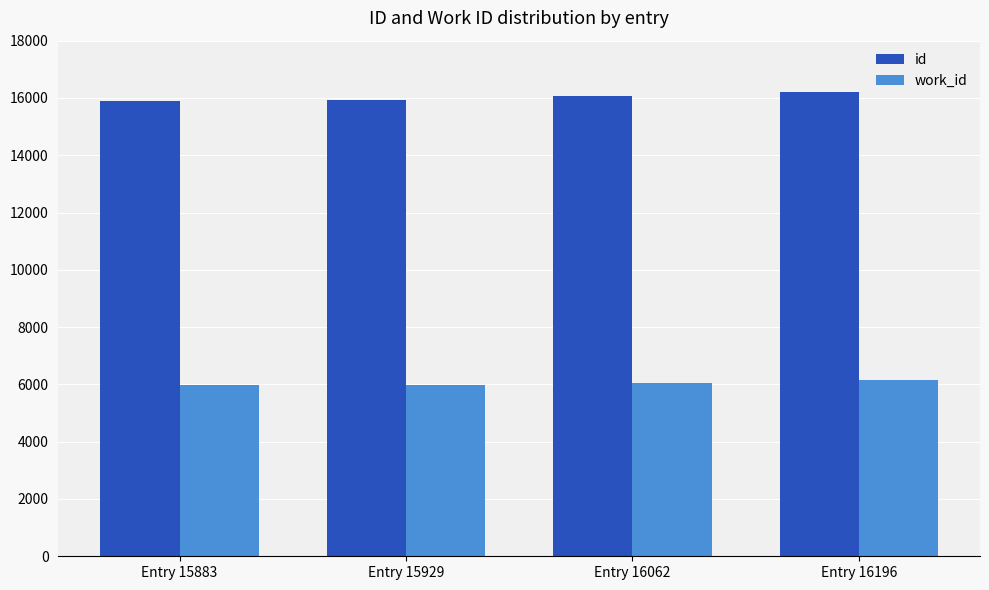

What value does the work_id series have at Entry 16062, to the nearest 50?

6050